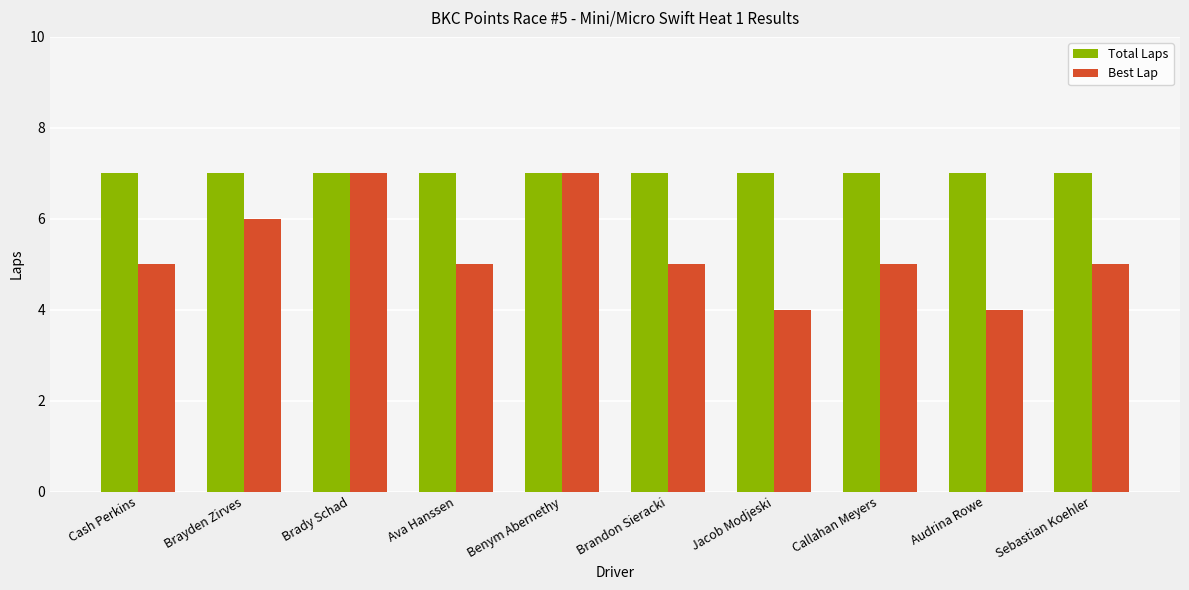

What is the label of the 7th bar from the right?

Ava Hanssen